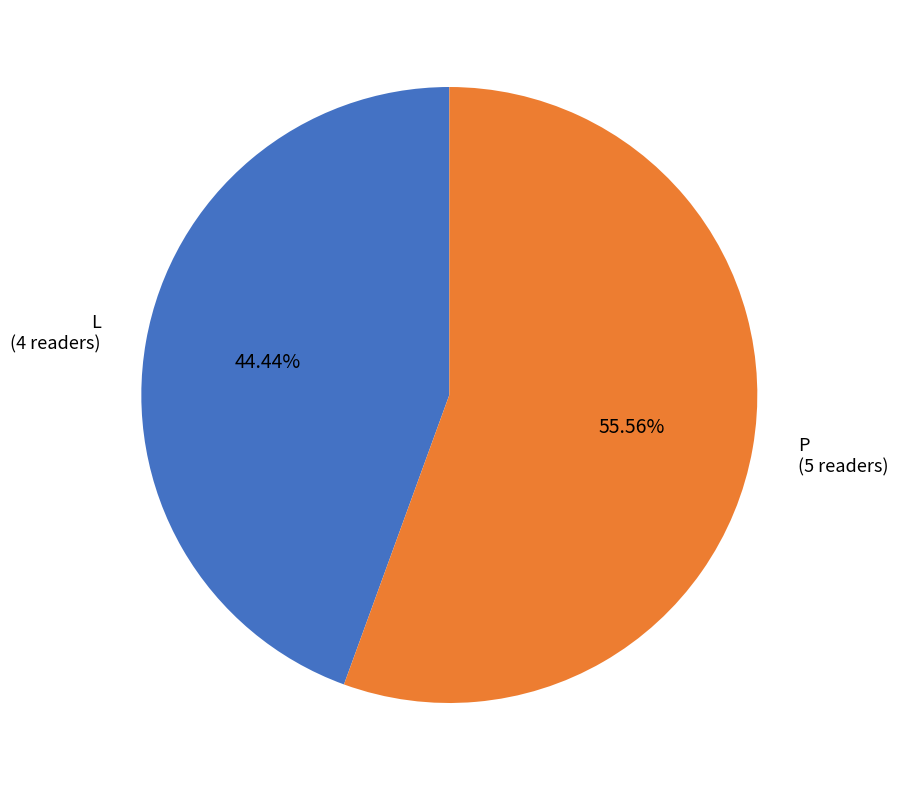

What is the largest slice in the pie chart?

P